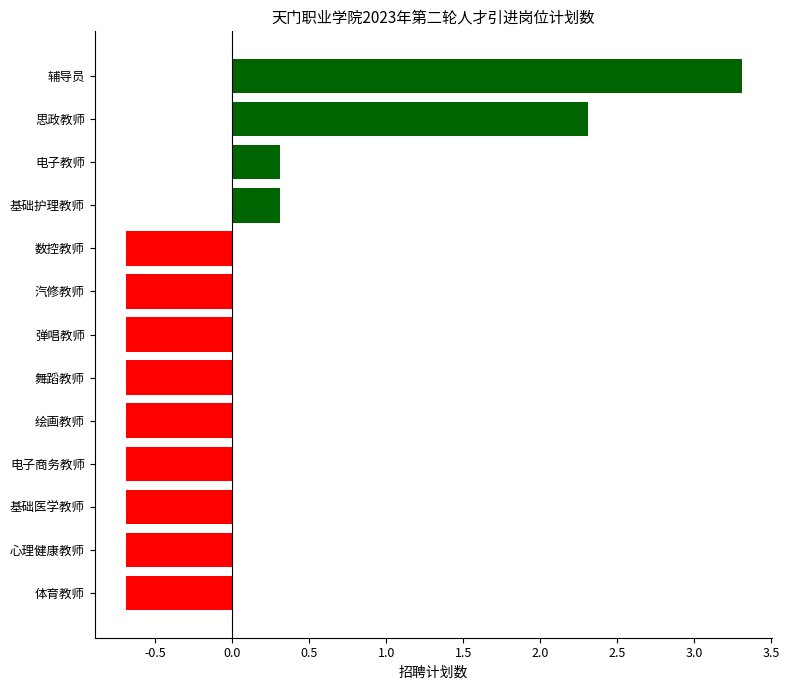

How many values are below zero?

9